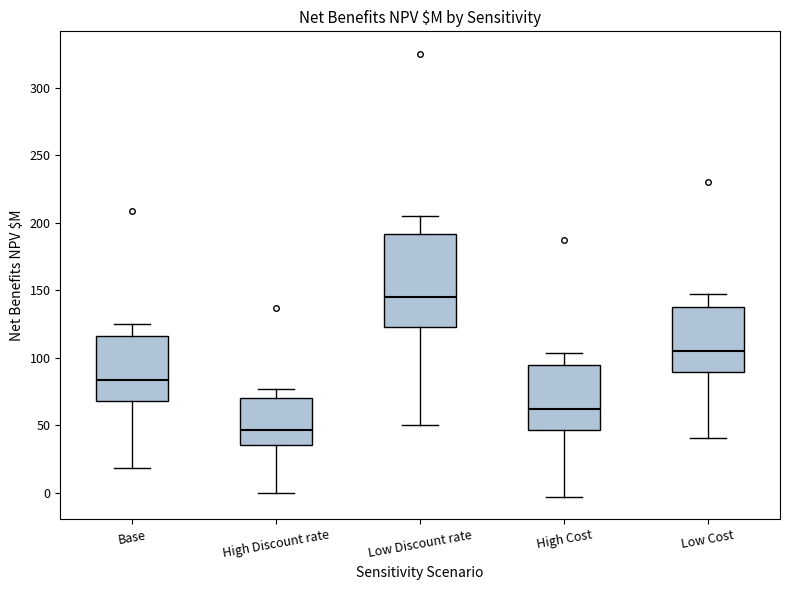

Which box is the tallest, from its lower edge to its upper edge?

Low Discount rate